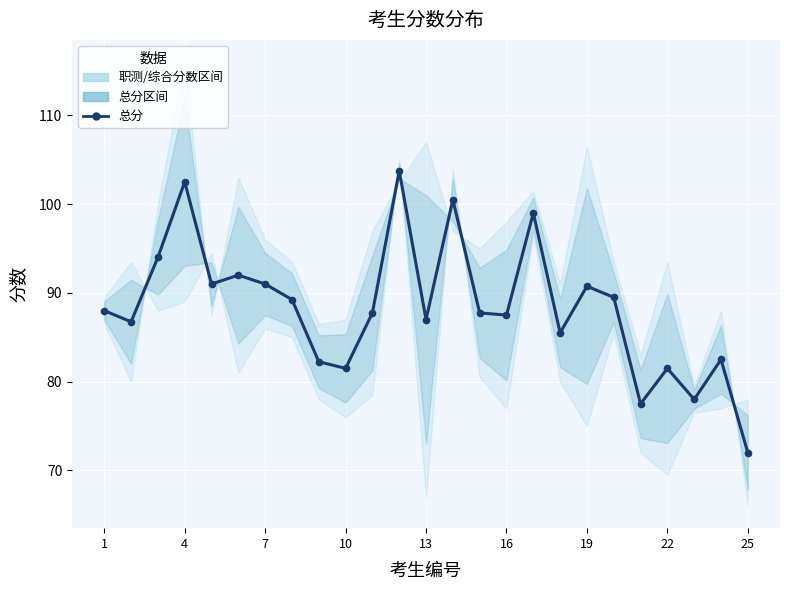

What is the difference between the second highest and minimum values?

30.5